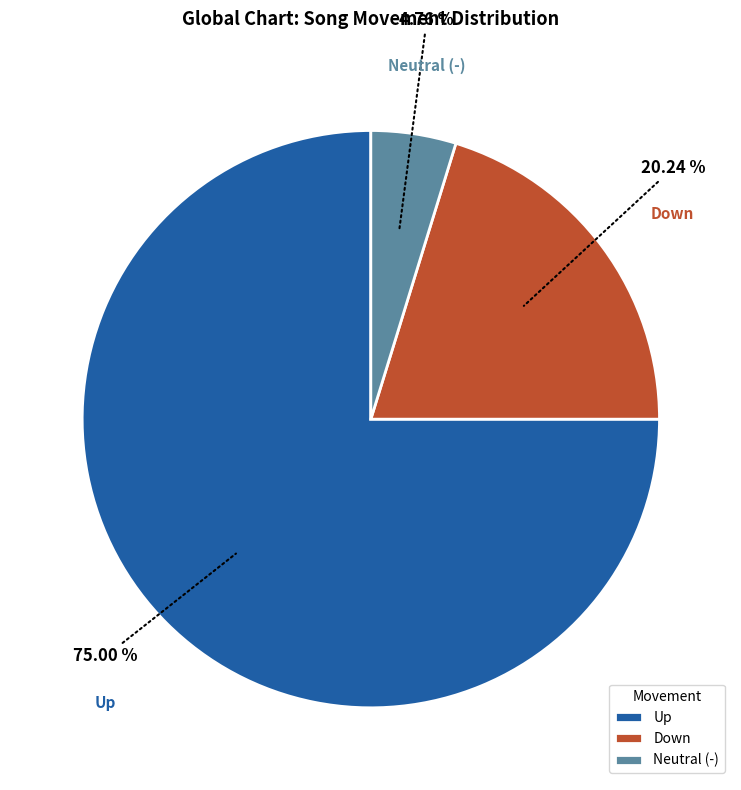

Is the sum of Up and Down greater than half?

Yes